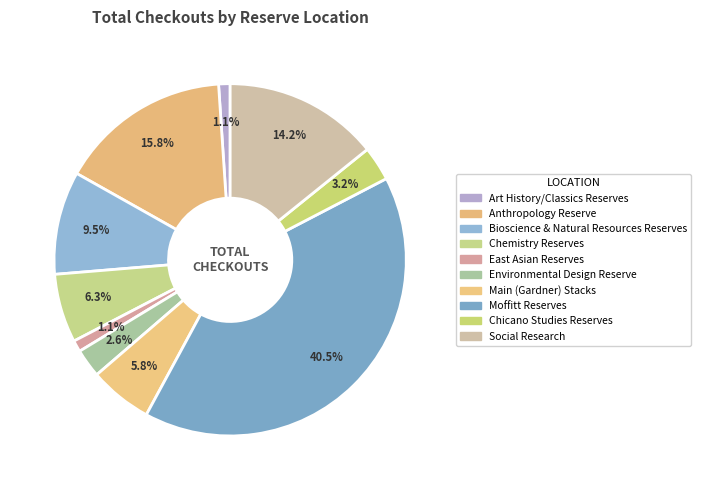

To the nearest percent, what is the difference between the East Asian Reserves and Moffitt Reserves slice percentages?

39%